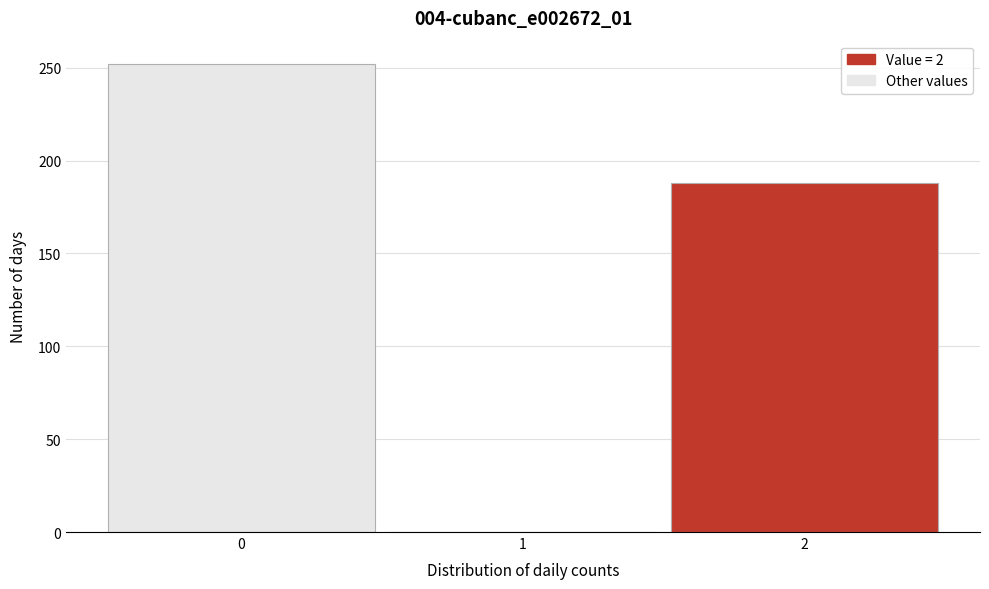

Reading left to right, transcribe this chart: for each bar, give the range it covers on the x-axis and its height. The values are not printed on the chart, so give them approximately, as read against the axis.

-0.5 to 0.5: 250
0.5 to 1.5: 0
1.5 to 2.5: 190